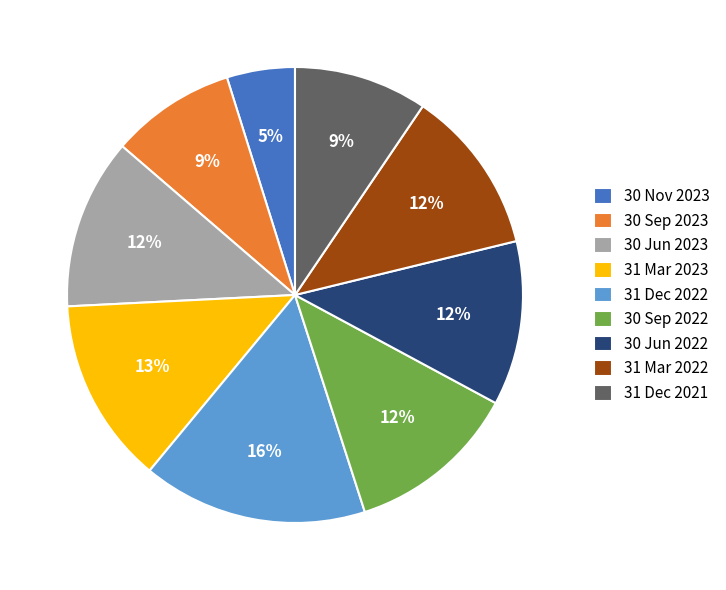

To the nearest percent, what is the difference between the largest and smallest slice percentages?

11%